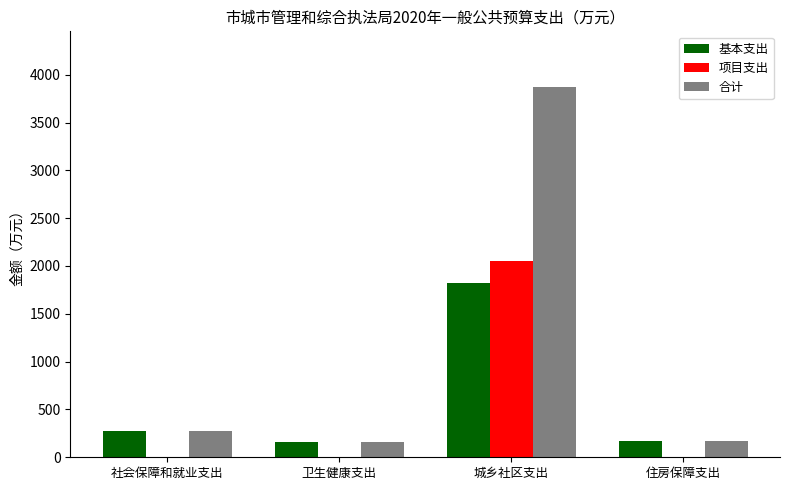

How many groups of bars are there?

4